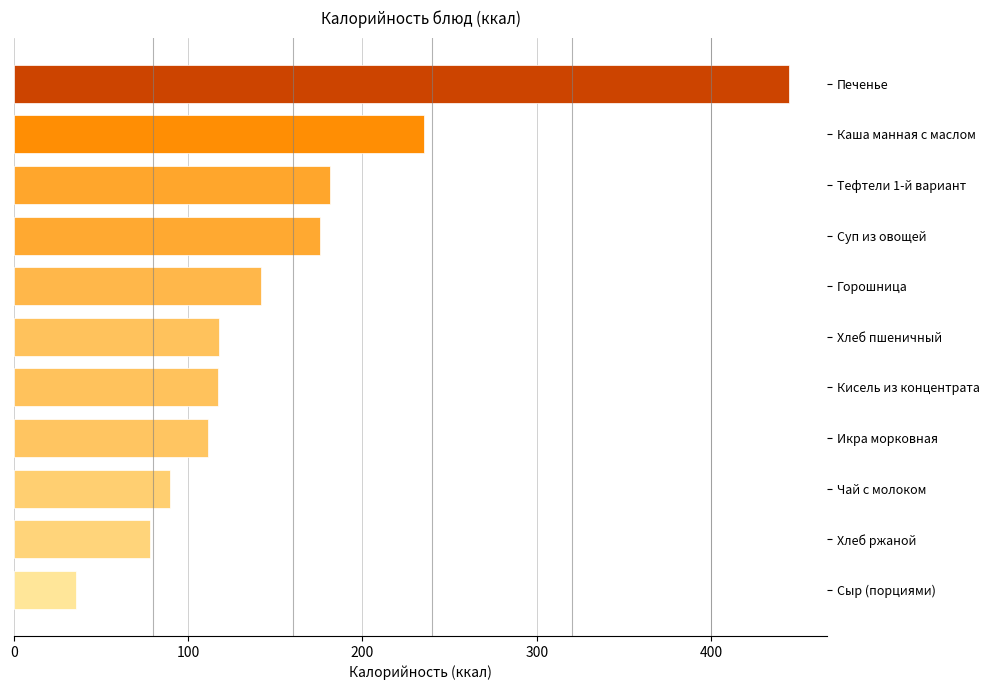

What is the value of the 8th bar from the top?

111.2